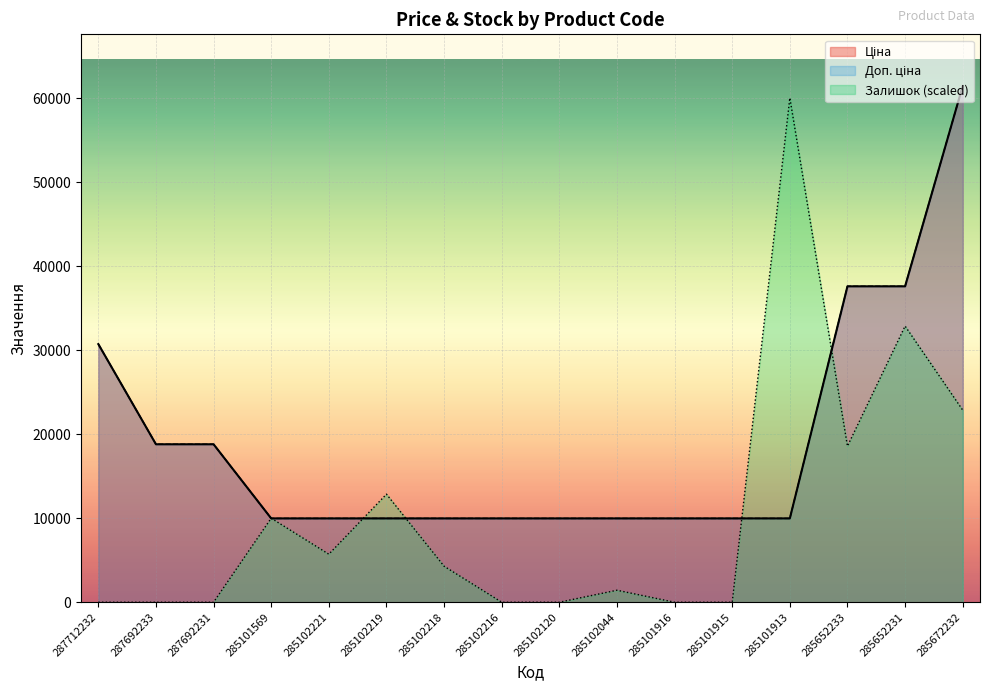

What is the sum of all Доп. ціна values?

304682.2